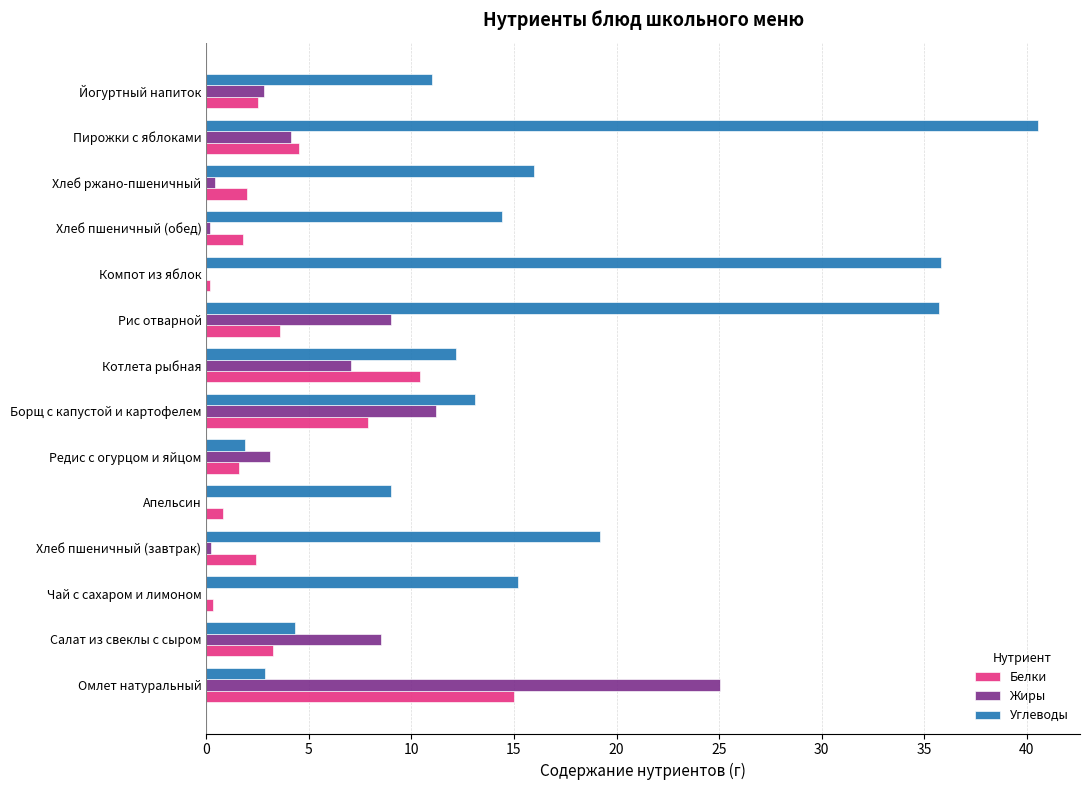

How many distinct data groups are displayed?

3